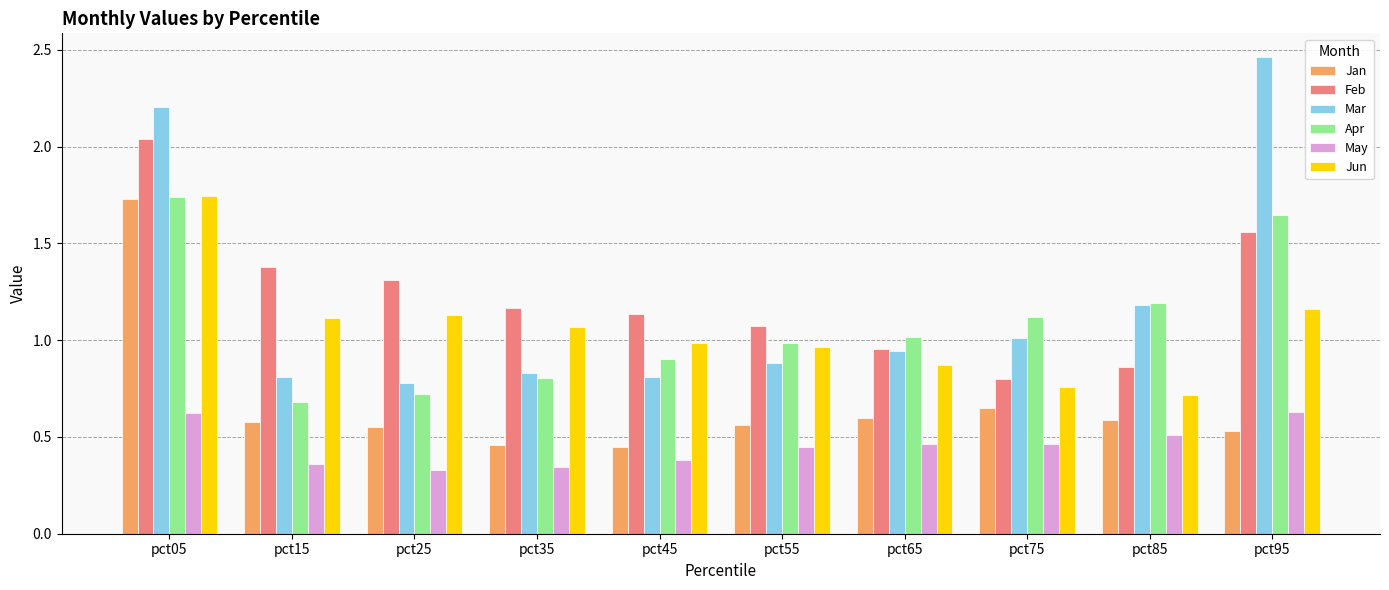

At which category is the sum across all series the highest?

pct05